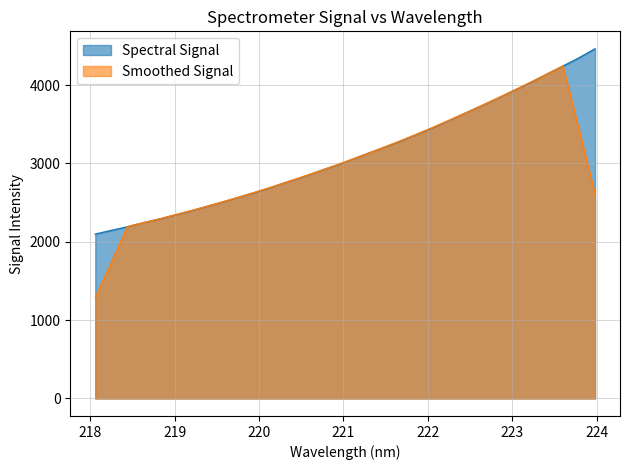

Which has a higher value, 219.0156 or 223.7895?

223.7895